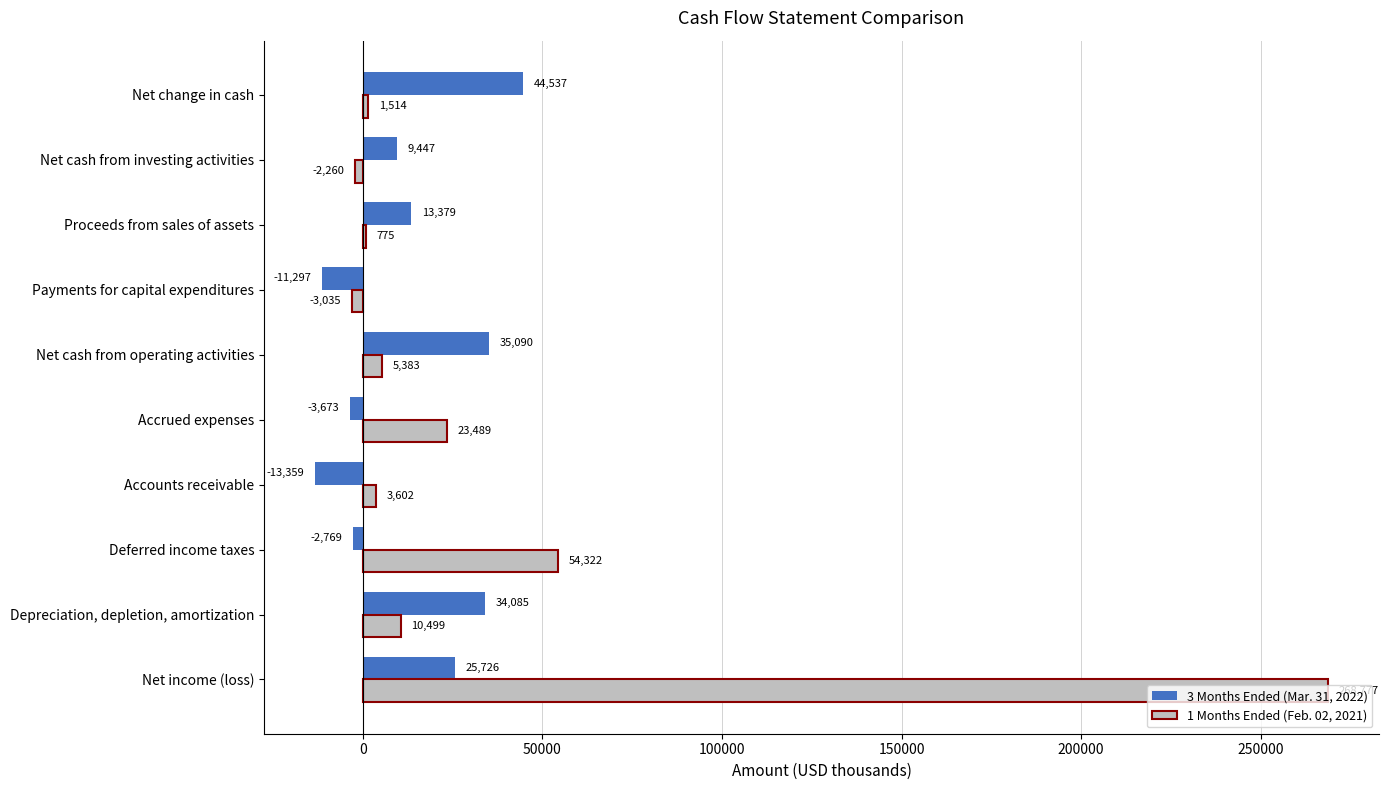

Which series changed the most between Net income (loss) and Net cash from investing activities?

1 Months Ended (Feb. 02, 2021)